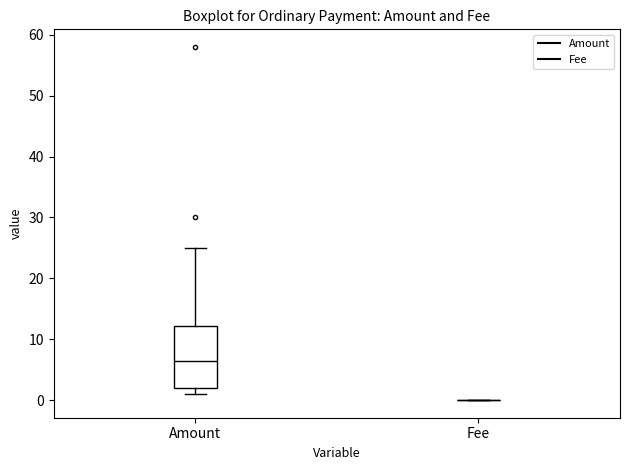

Where does the upper whisker of the box for Amount end on the y-axis? The values are not printed on the chart, so give them approximately, as read against the axis.

25